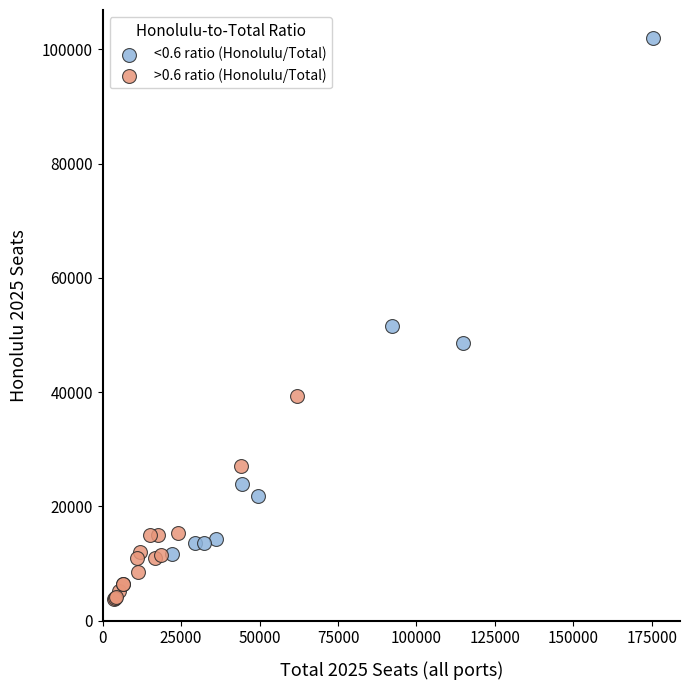

Which series contains the highest Y value?

<0.6 ratio (Honolulu/Total)